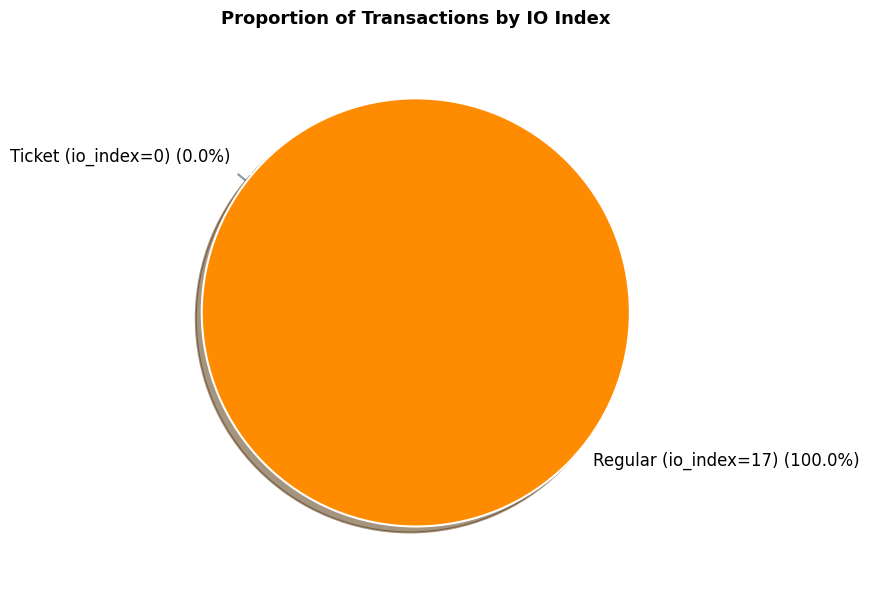

The Regular (io_index=17) slice represents 100% of the pie. True or false?

True